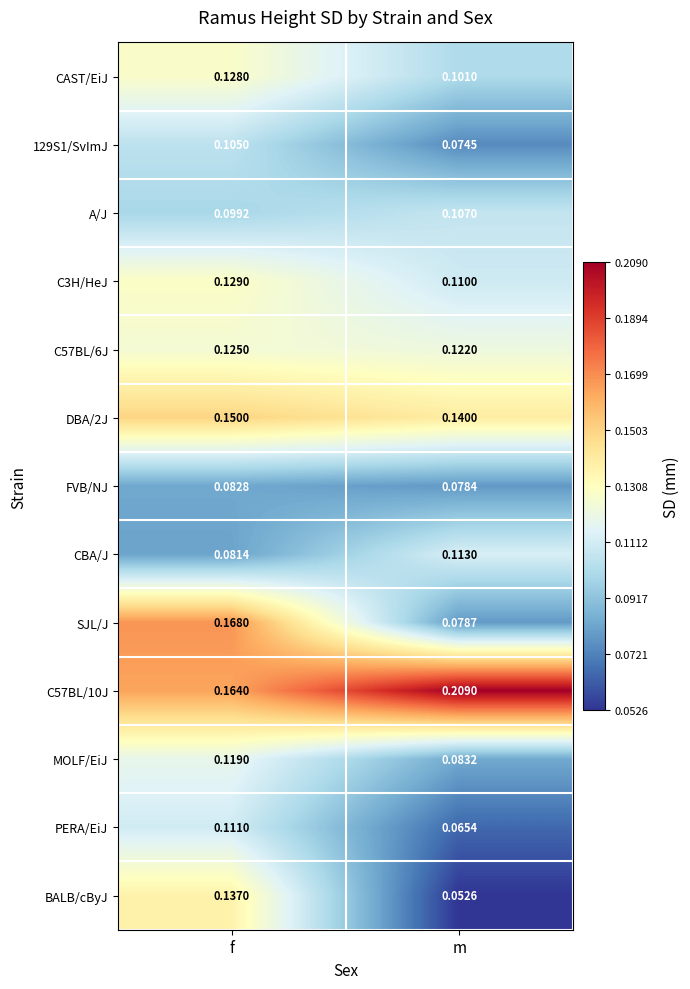

Rank the categories by CAST/EiJ value from lowest to highest.

m, f